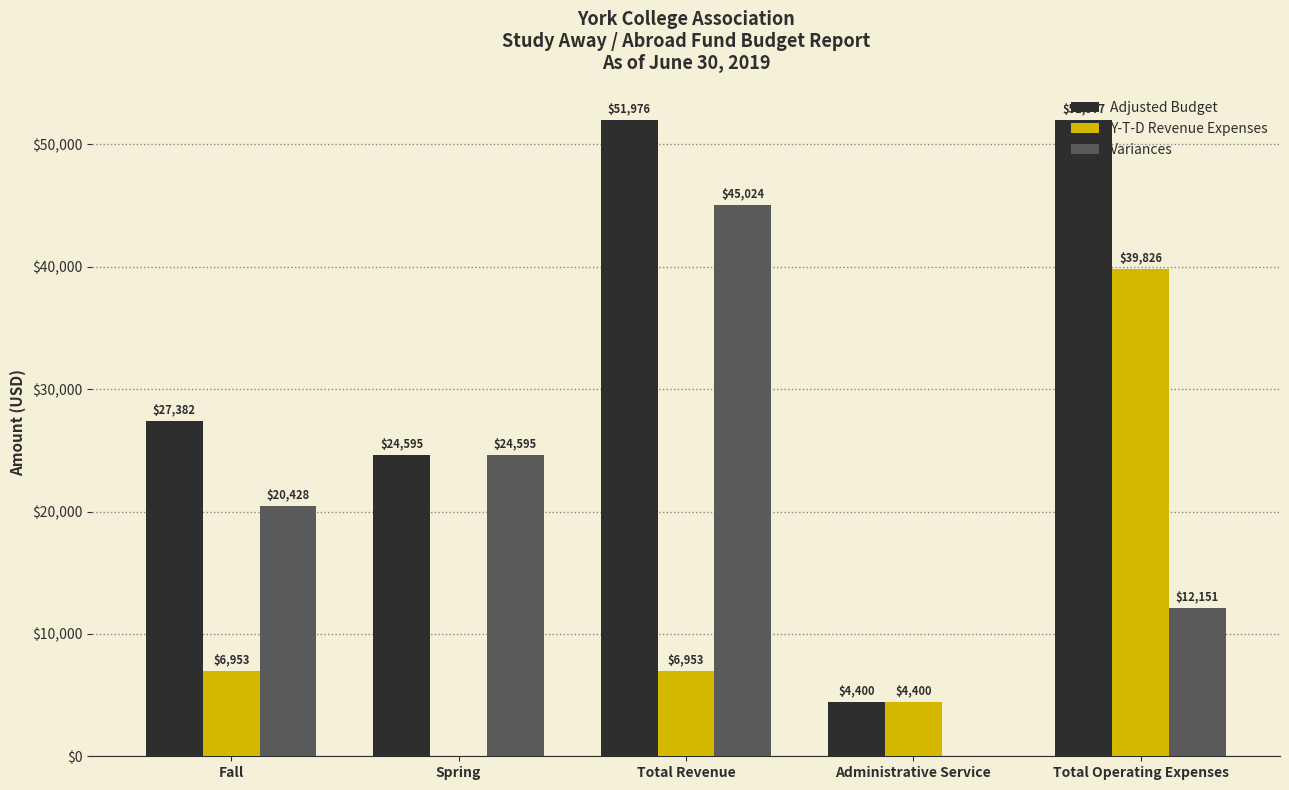

Where is Variances nearest to the value 22511?

Fall